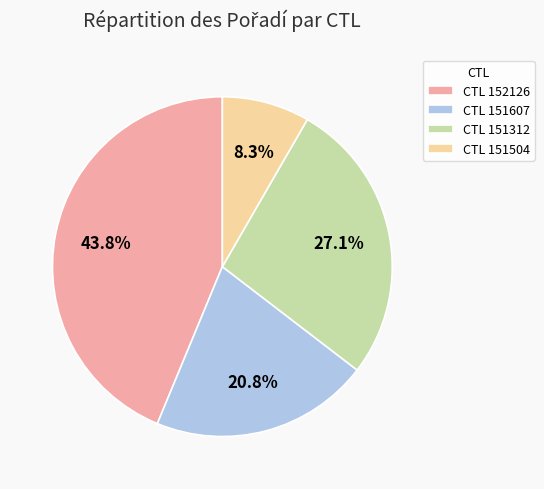

Which slice is the smallest?

CTL 151504